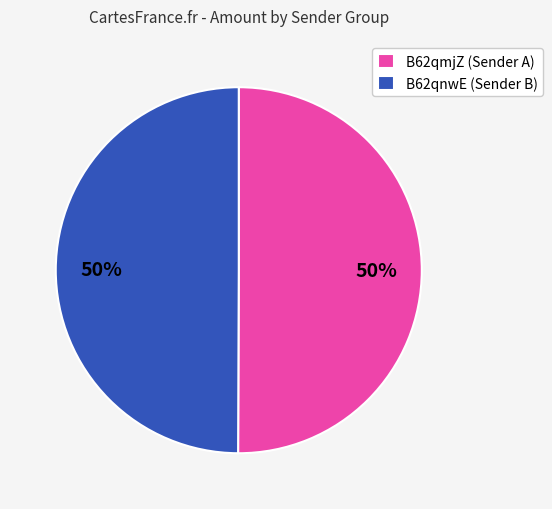

Is it true that B62qmjZ (Sender A) is 39% of the pie?

False